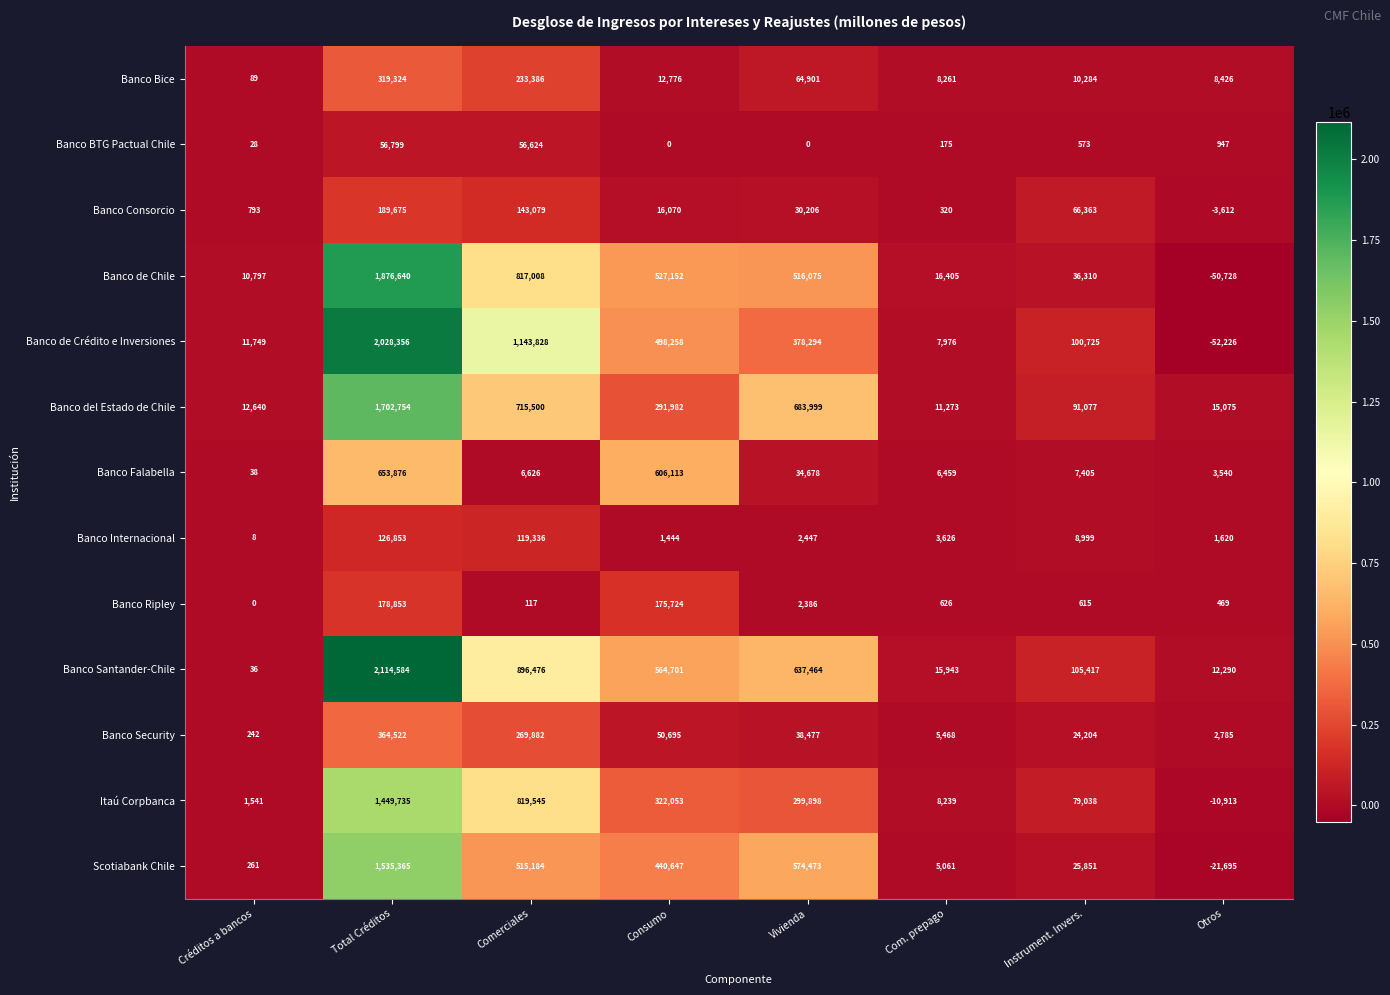

Rank the series by their maximum value, from highest to lowest.

Banco Santander-Chile, Banco de Crédito e Inversiones, Banco de Chile, Banco del Estado de Chile, Scotiabank Chile, Itaú Corpbanca, Banco Falabella, Banco Security, Banco Bice, Banco Consorcio, Banco Ripley, Banco Internacional, Banco BTG Pactual Chile